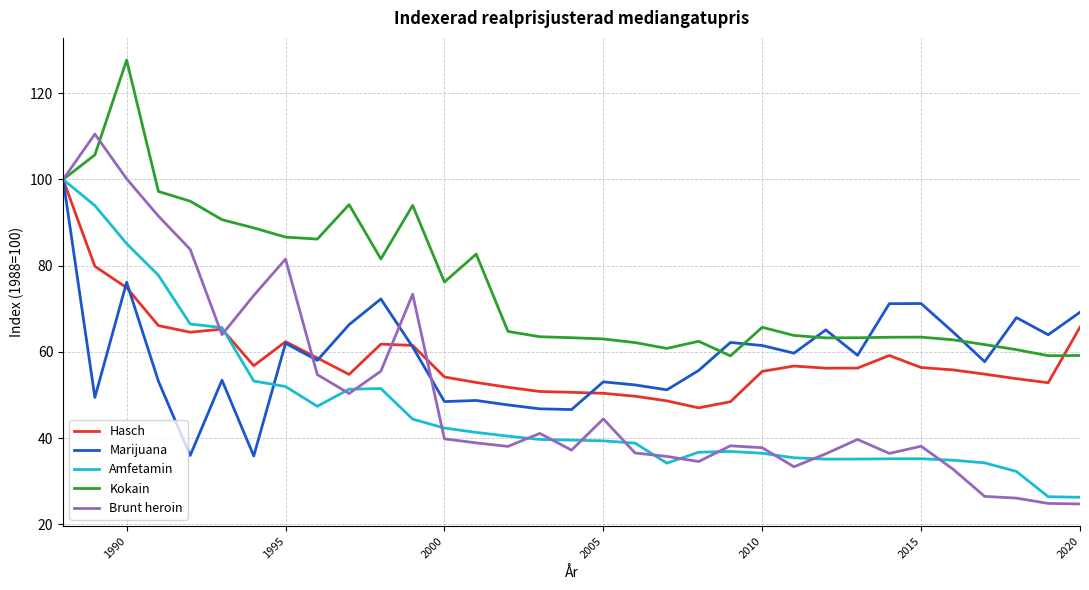

What is the minimum value for Marijuana?

35.9